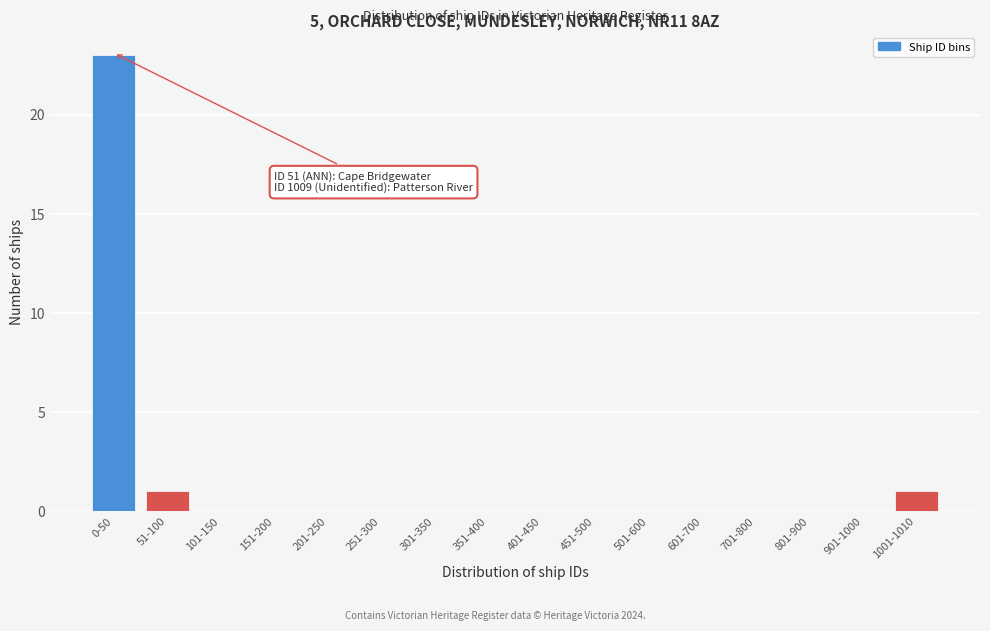

What is the sum of all values?

25